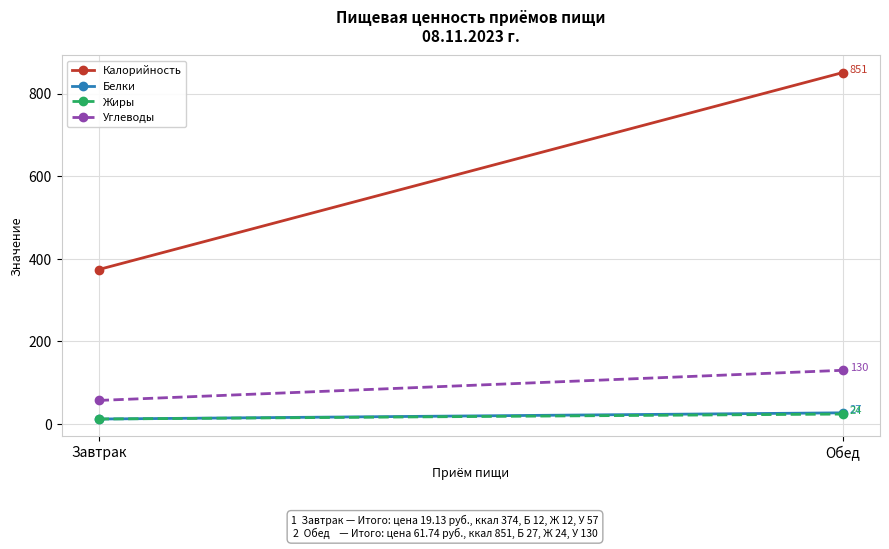

Which series has the widest spread of values?

Калорийность